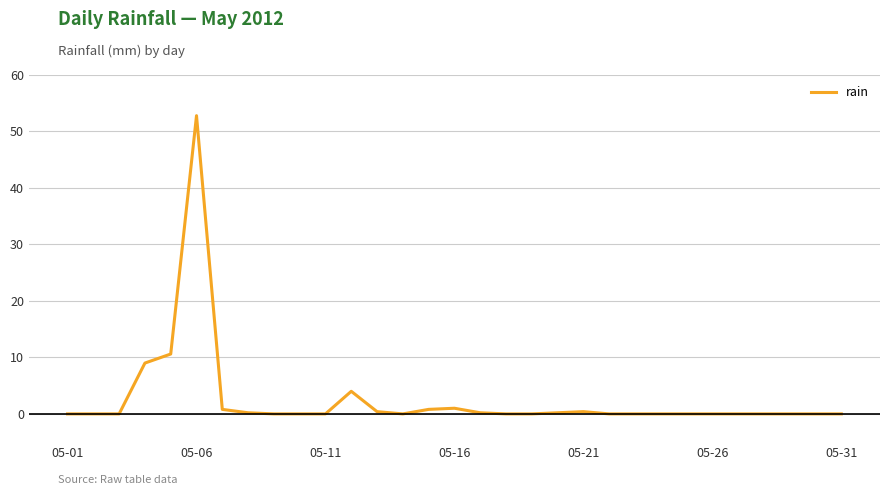

What is the difference between the maximum and minimum values?

52.8